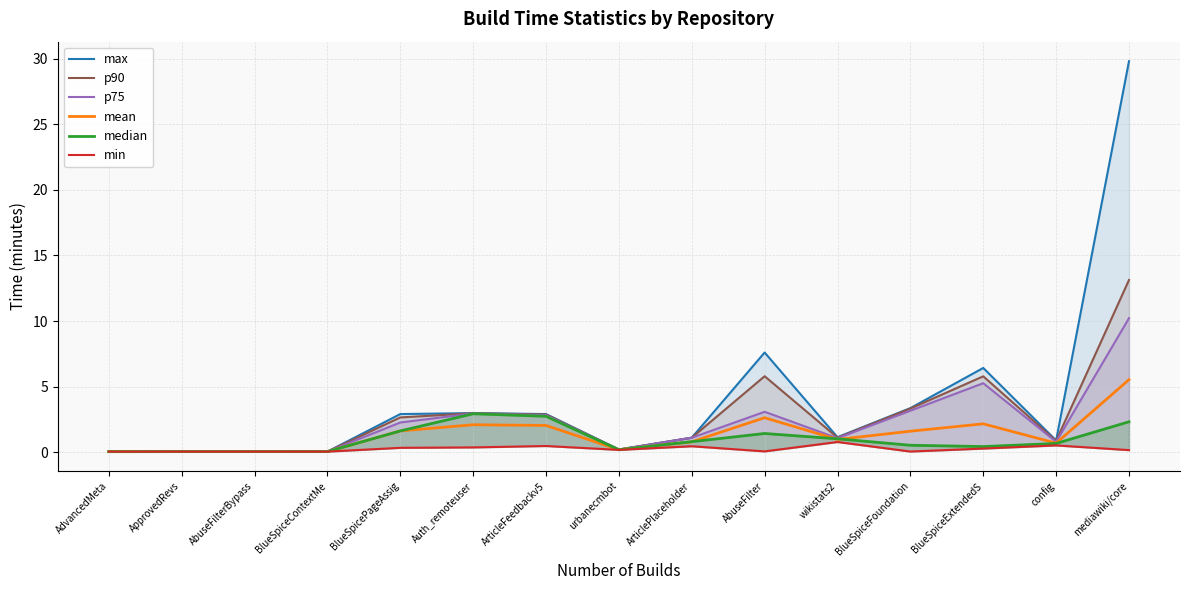

What is the label of the 10th point from the right?

Auth_remoteuser